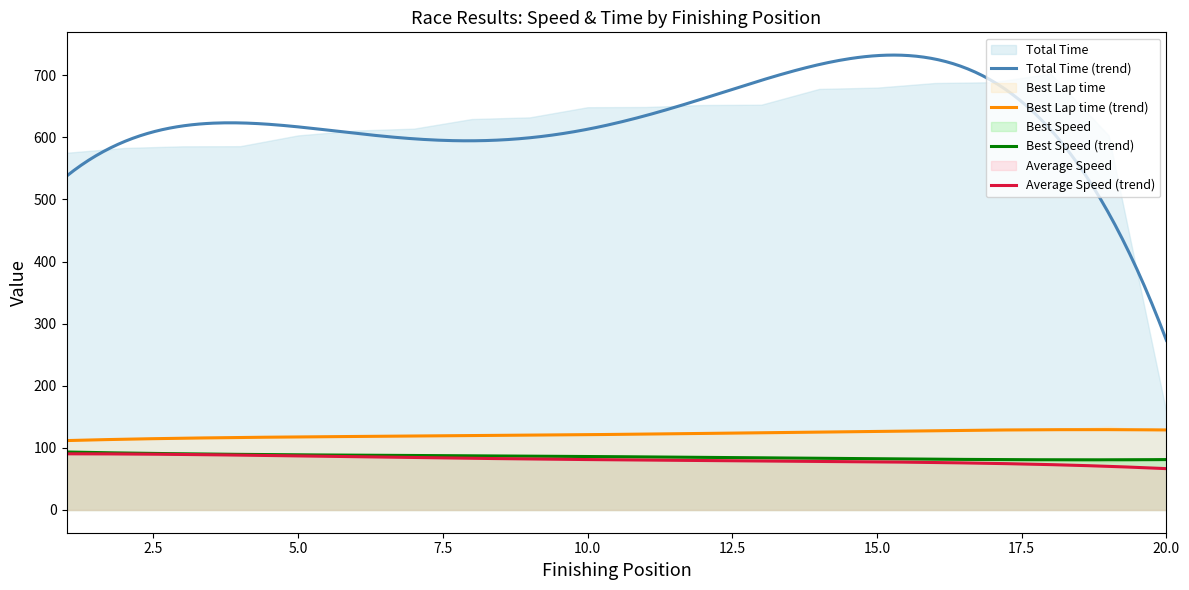

What is the maximum value for Best Speed (trend)?

93.3